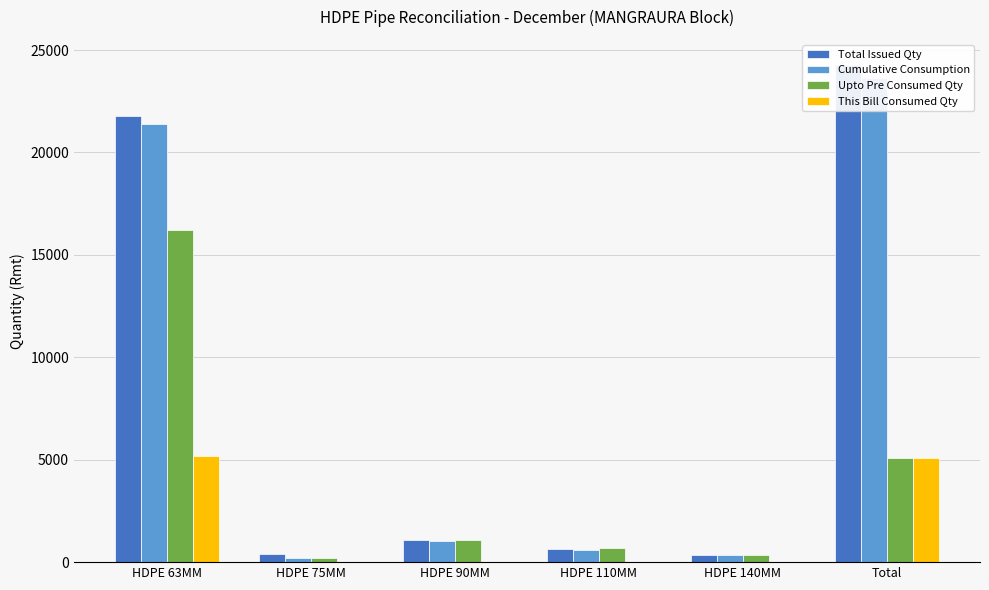

At how many categories does at least one series exceed 16036?

2